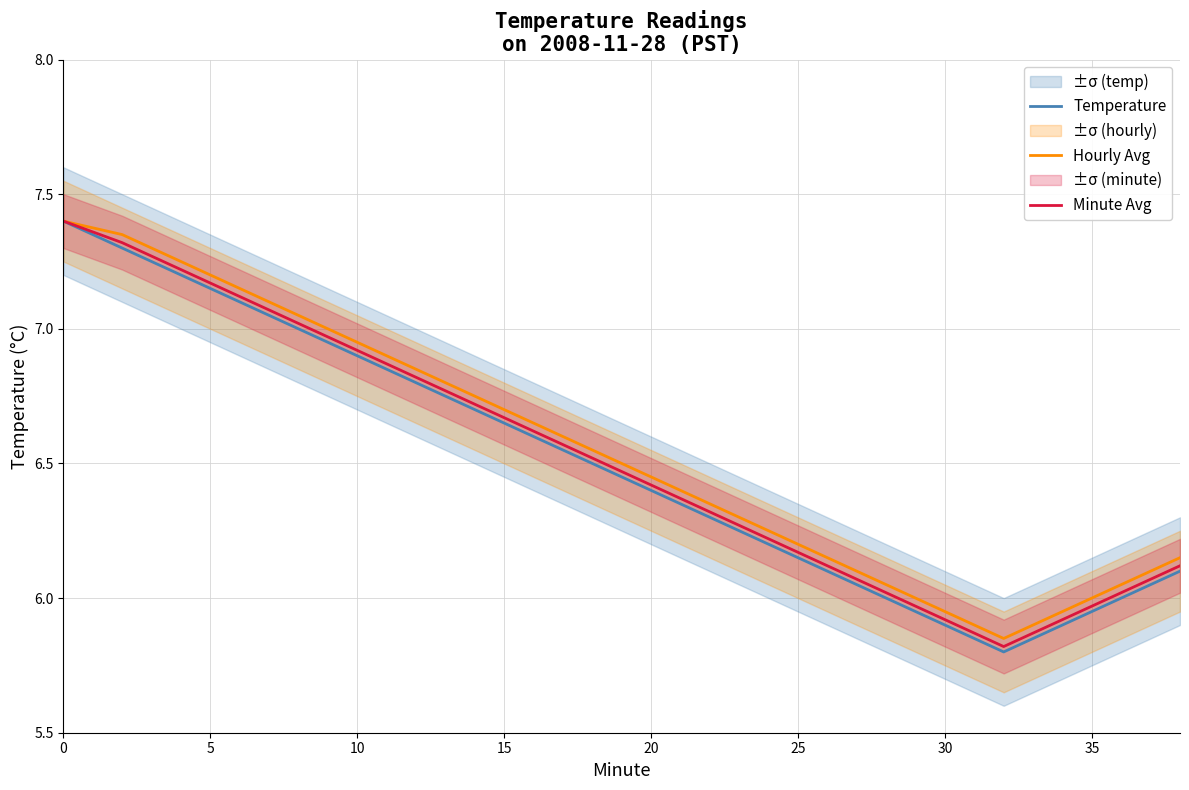

The value of Hourly Avg at 0 is 7.4. True or false?

True